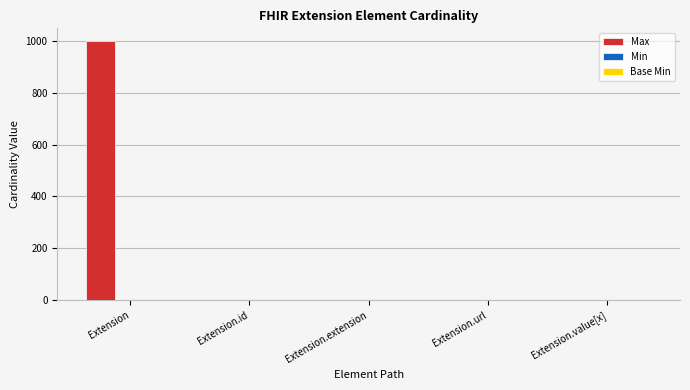

What is the greatest value displayed?

999